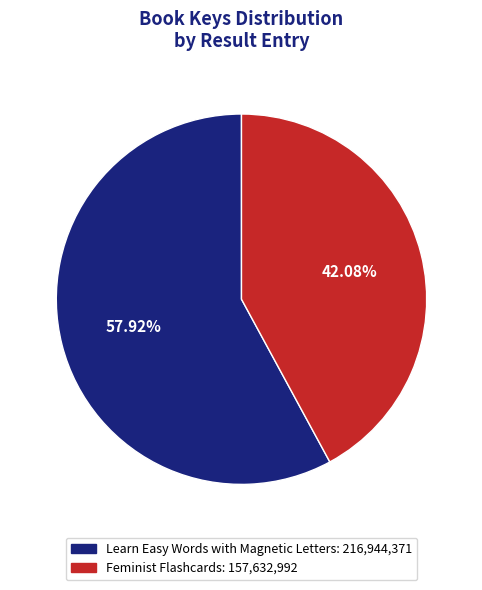

Is the sum of Feminist Flashcards and Learn Easy Words with Magnetic Letters greater than half?

Yes